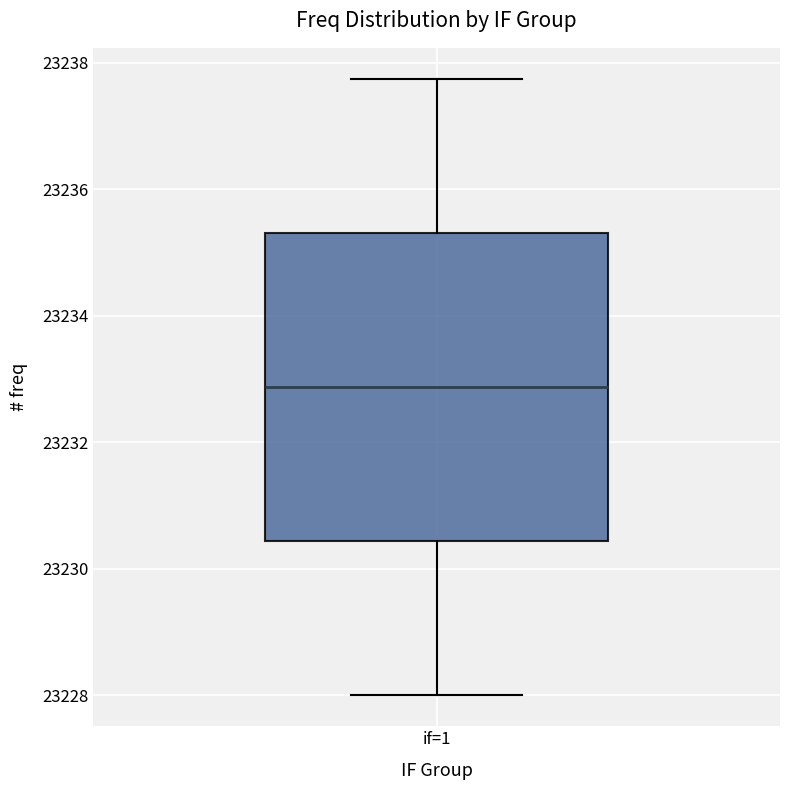

Where does the upper whisker of the box for if=1 end on the y-axis? The values are not printed on the chart, so give them approximately, as read against the axis.

23237.8